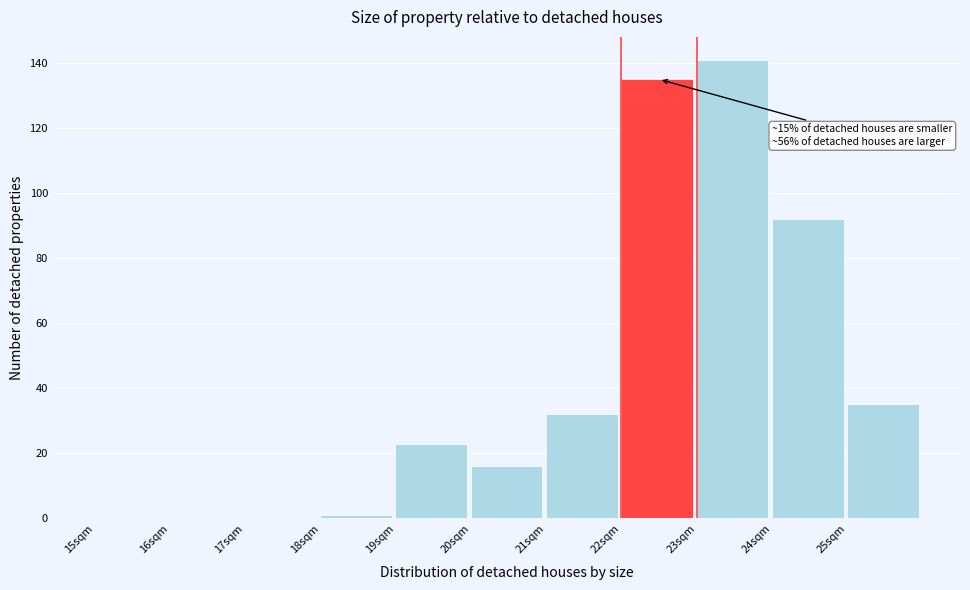

Over which range of the x-axis is the bar tallest?

23 to 24